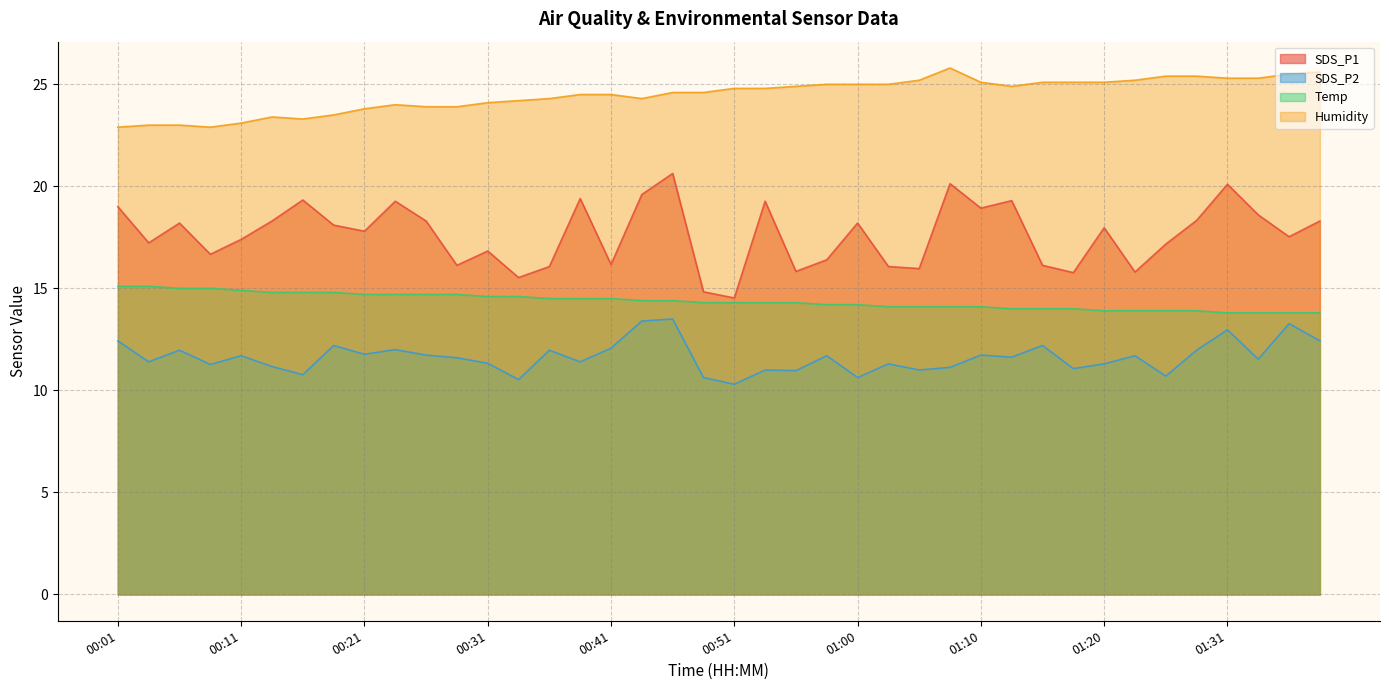

Read the Temp value at 00:09.

15.0